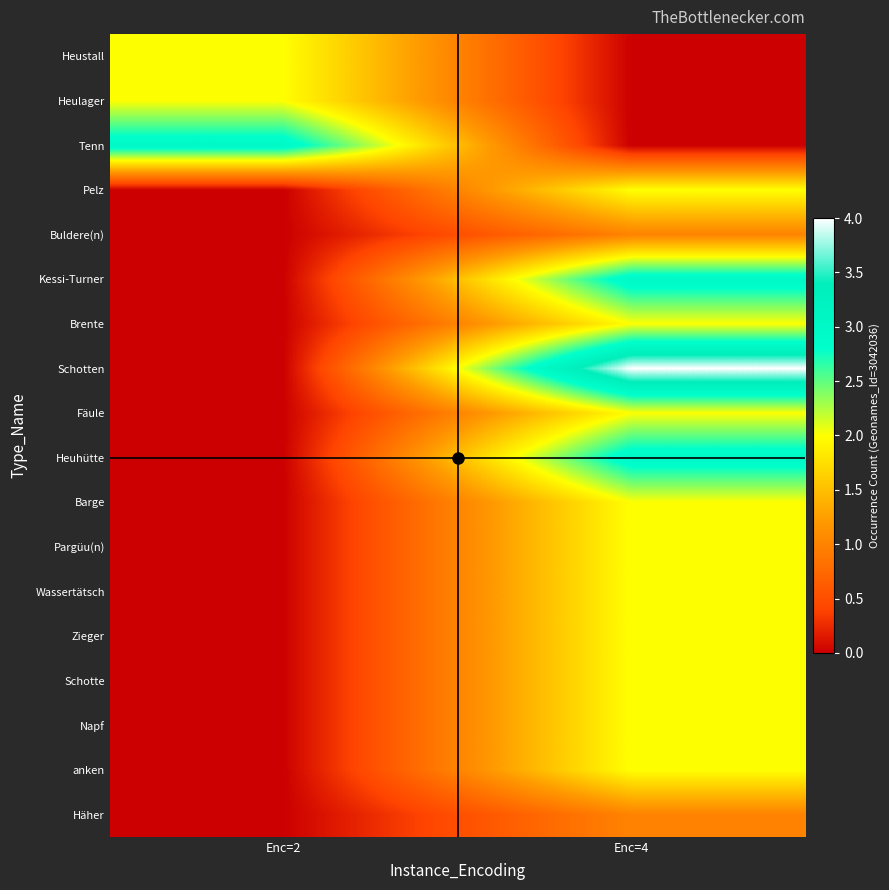

Which has a higher value, Enc=4 or Enc=2?

Enc=2